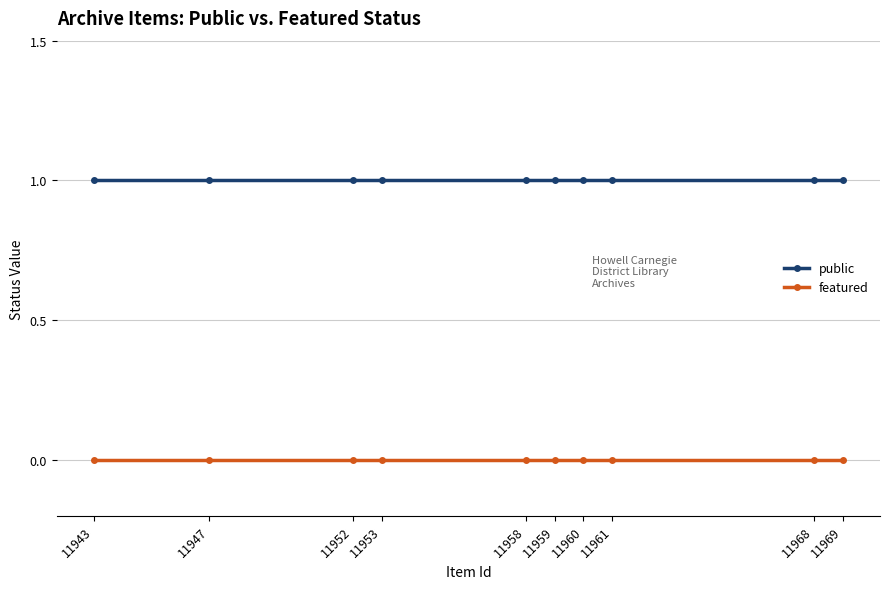

Rank the categories by public value from highest to lowest.

11969, 11968, 11961, 11960, 11959, 11958, 11953, 11952, 11947, 11943